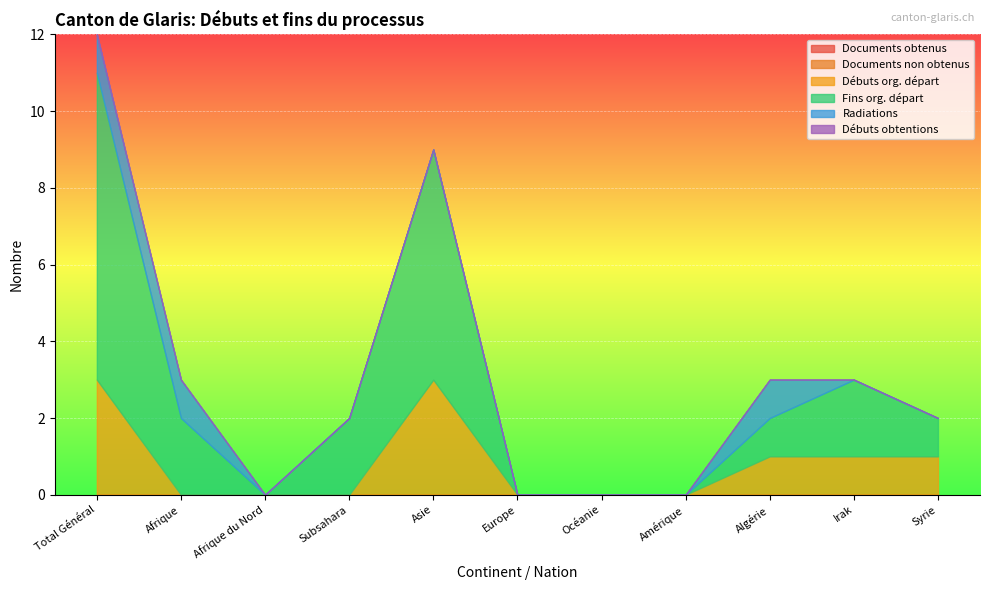

How many lines are shown in the chart?

6